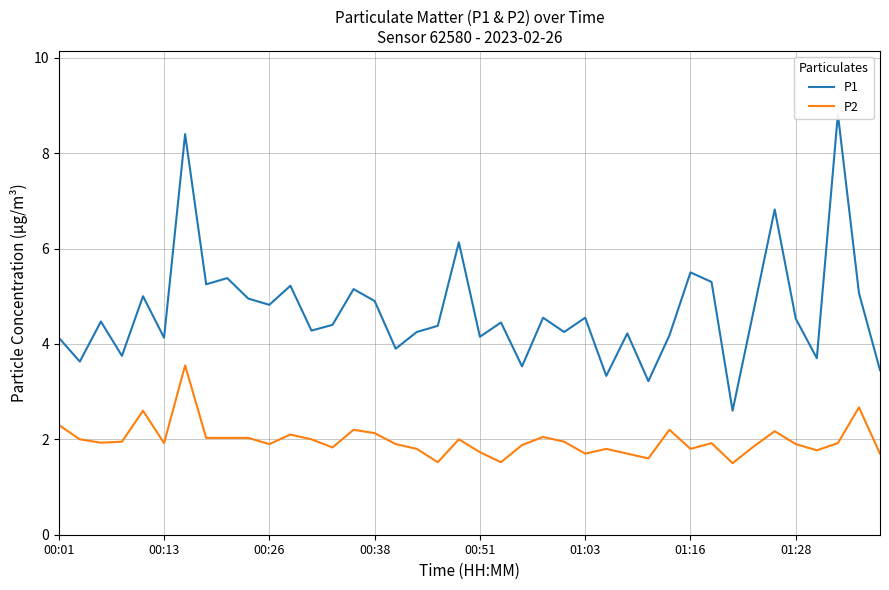

What is the difference between the highest and lowest values at 27?

2.5